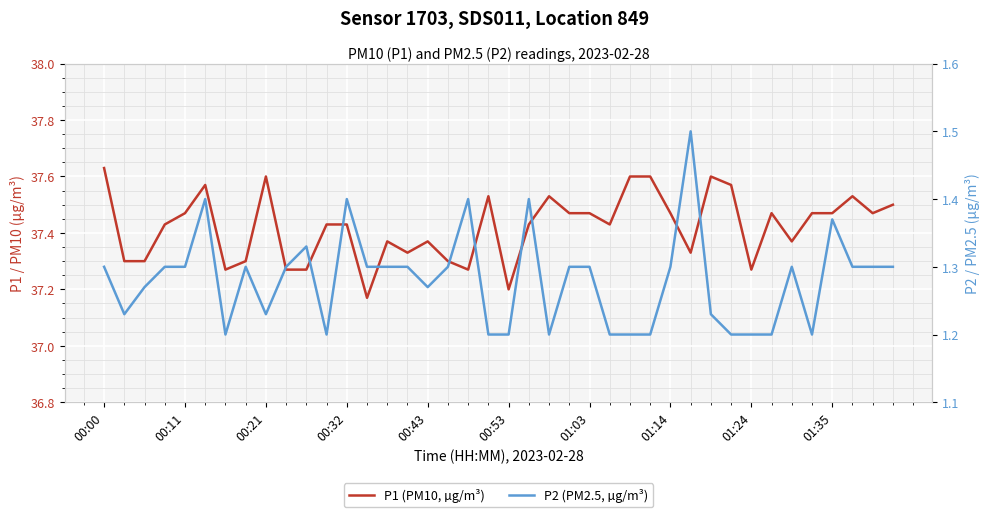

The value of P1 (PM10, µg/m³) at 29 is 62.6. True or false?

False